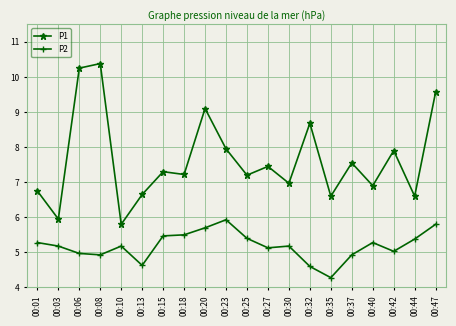

What is the difference between the second highest and second lowest values in the P1 series?

4.3